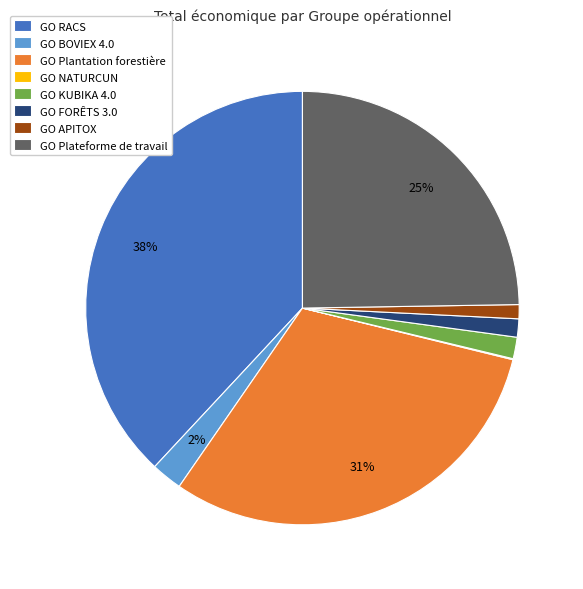

To the nearest percent, what percentage of the pie is GO RACS?

38%